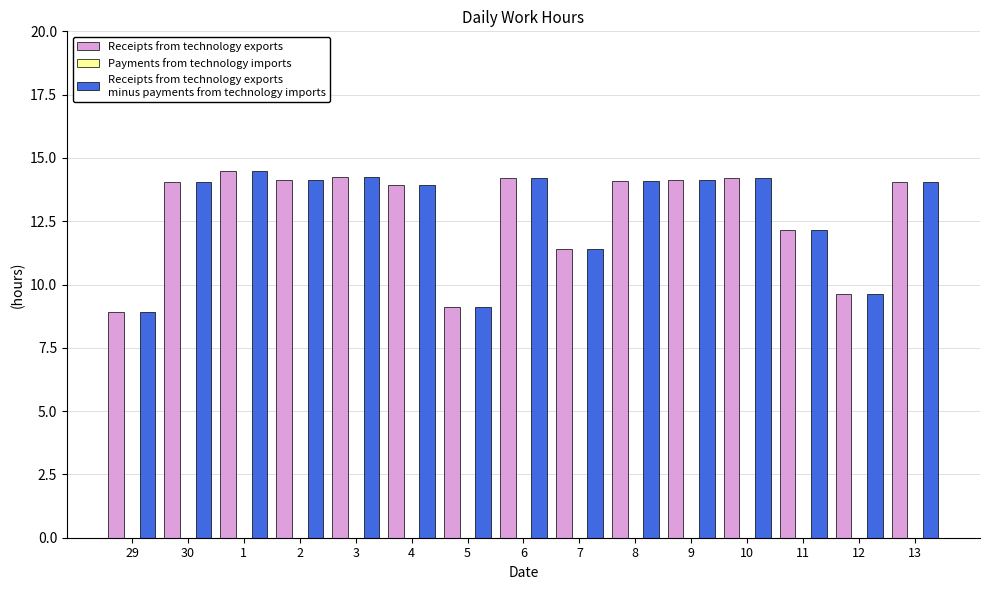

Are the bars grouped side by side (vs. stacked)?

Yes